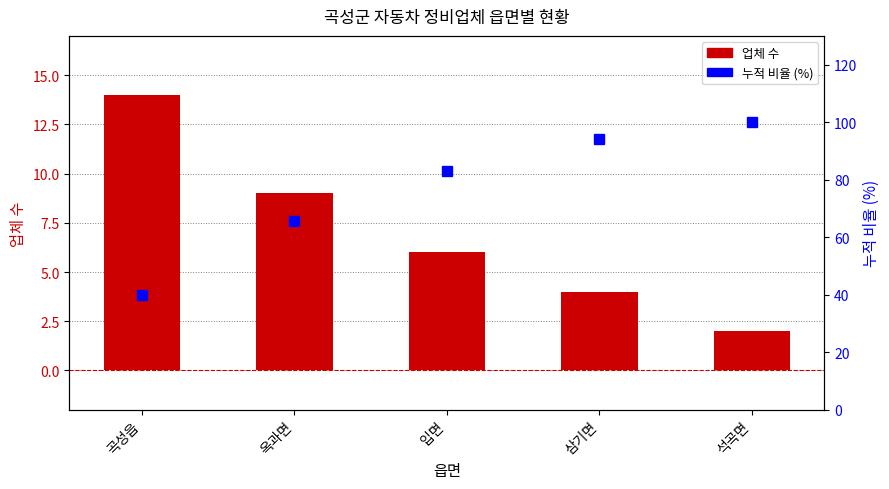

At how many categories does at least one series exceed 15?

5